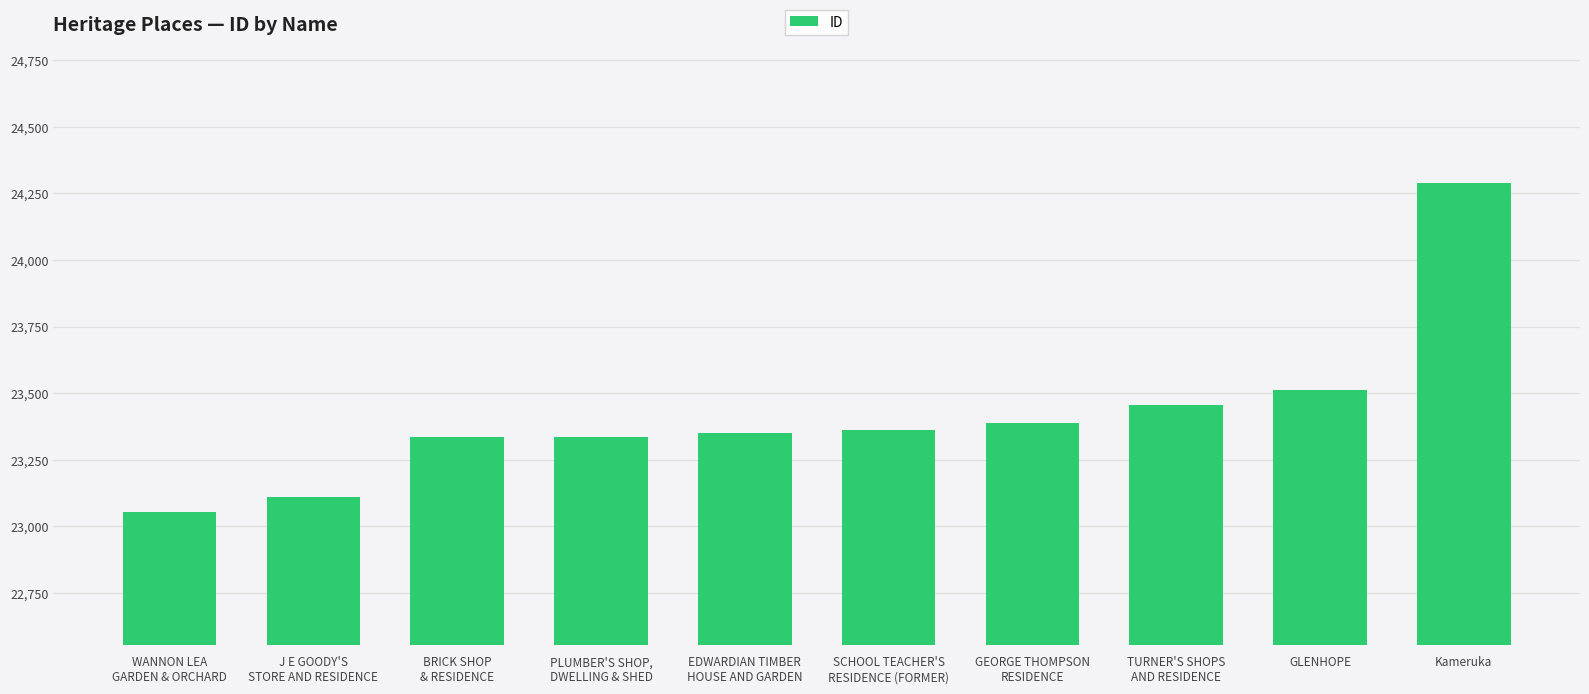

What is the difference between the values at GEORGE THOMPSON
RESIDENCE and SCHOOL TEACHER'S
RESIDENCE (FORMER)?

28